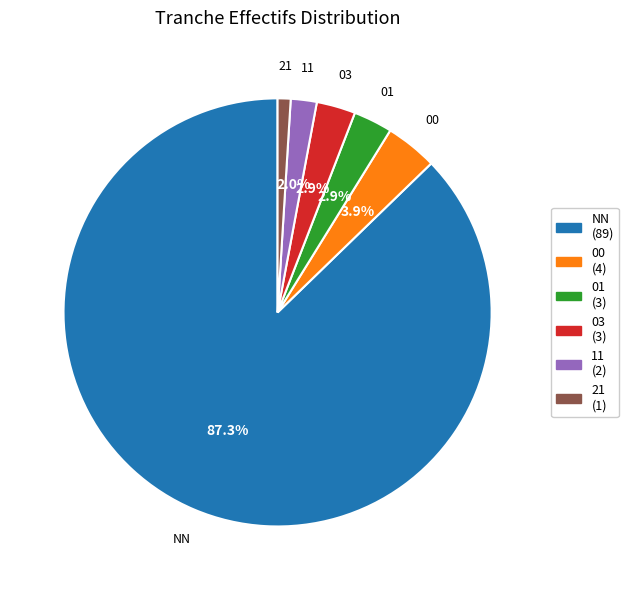

To the nearest percent, what is the difference between the NN and 21 slice percentages?

86%